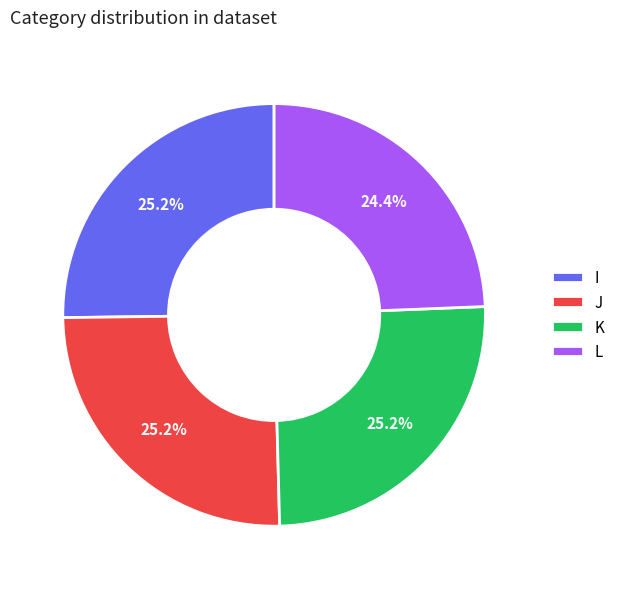

To the nearest percent, what is the difference between the largest and smallest slice percentages?

1%